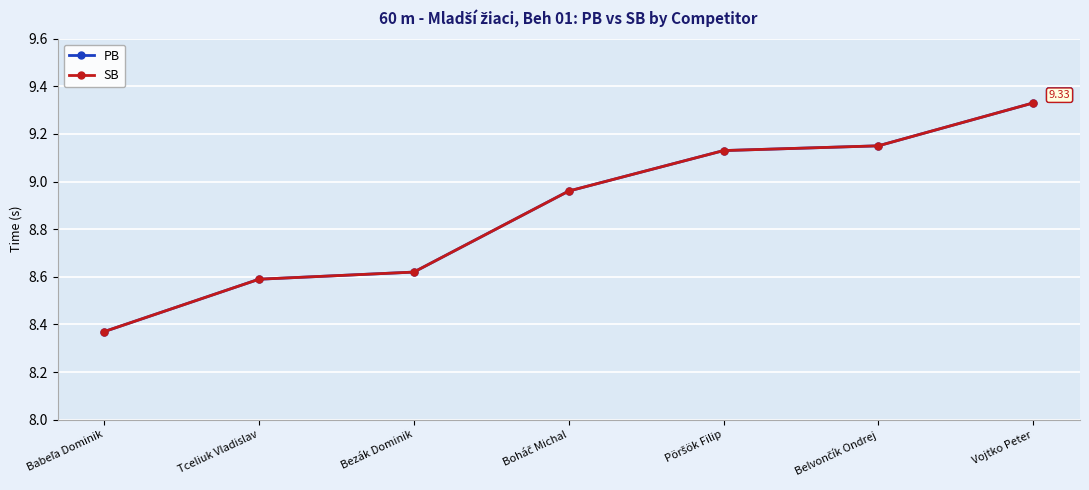

Does the chart have visible grid lines?

Yes